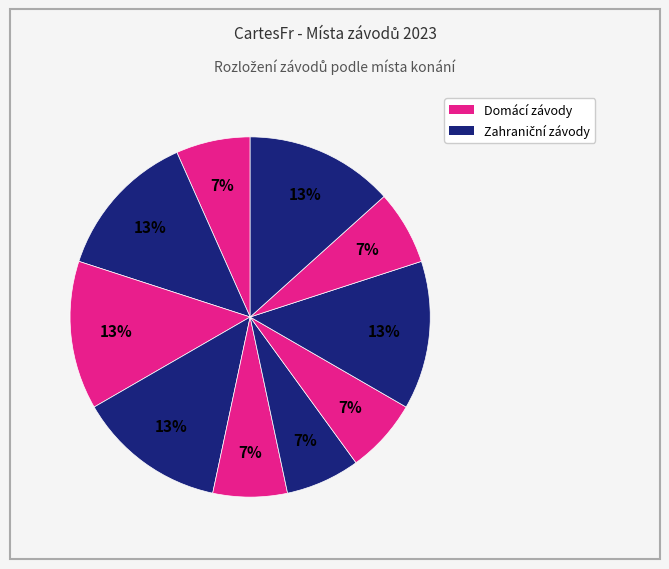

Which slice is the largest?

Lipno - Černá v Pošumaví